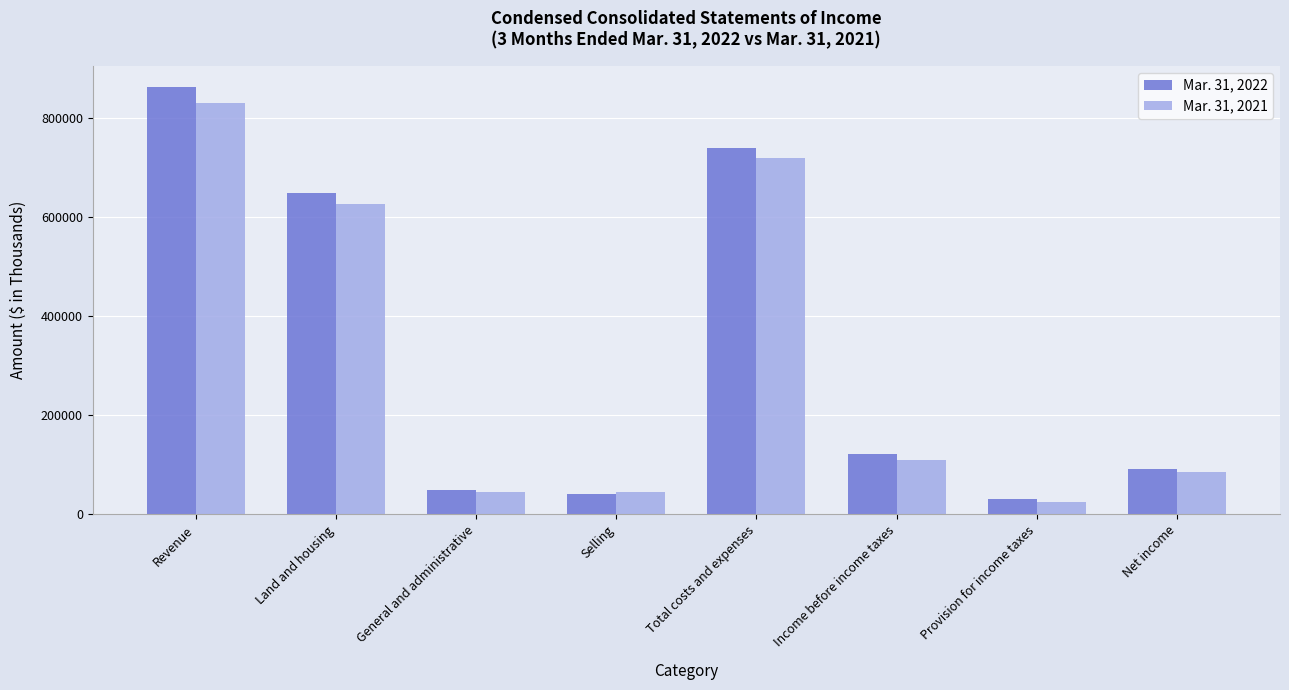

What is the label of the 8th bar from the left?

Net income